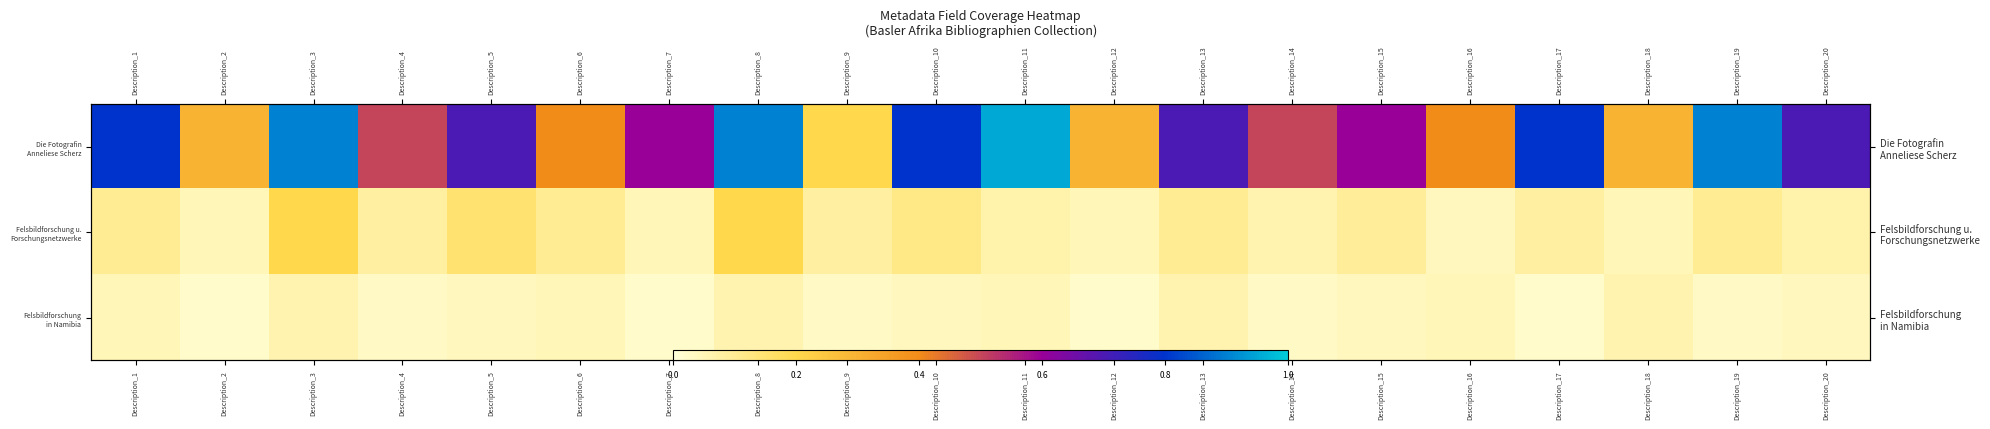

Is the value of Die Fotografin Anneliese Scherz at Description_9 greater than the value of Felsbildforschung u. Forschungsnetzwerke at Description_10?

Yes